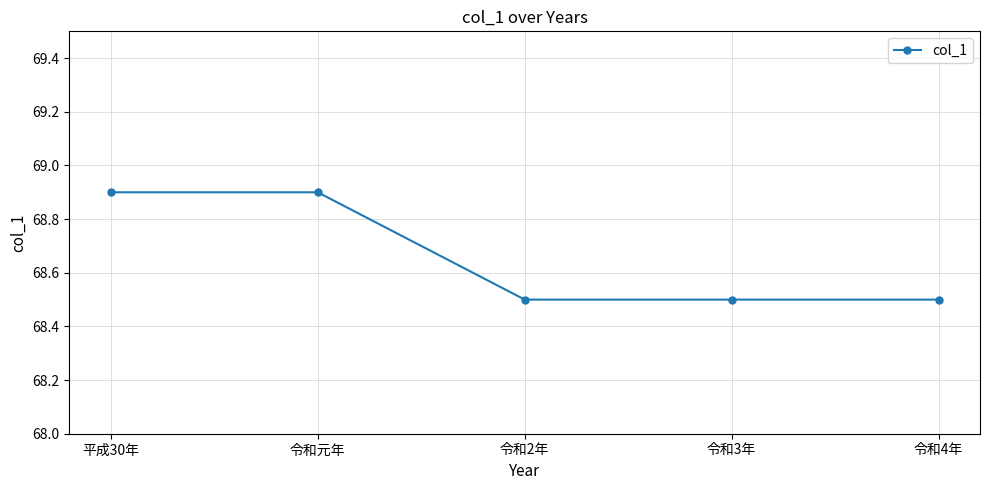

Reading right to left, transcribe all the data shown in this chart.

68.5	68.5	68.5	68.9	68.9